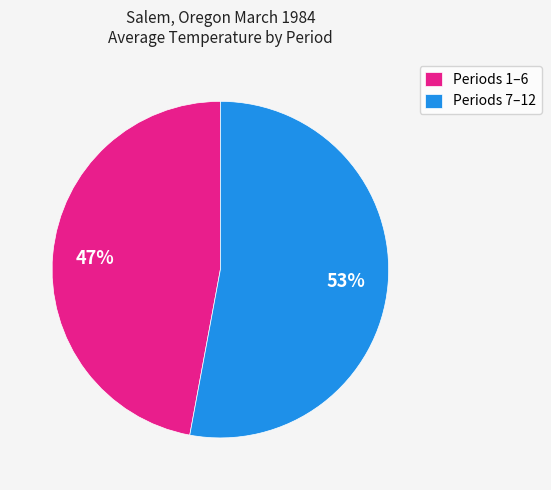

Which category accounts for the majority?

Periods 7–12